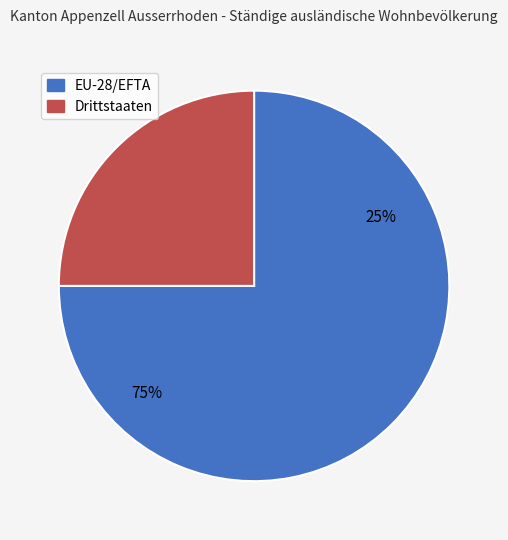

To the nearest percent, what is the average slice percentage?

50%